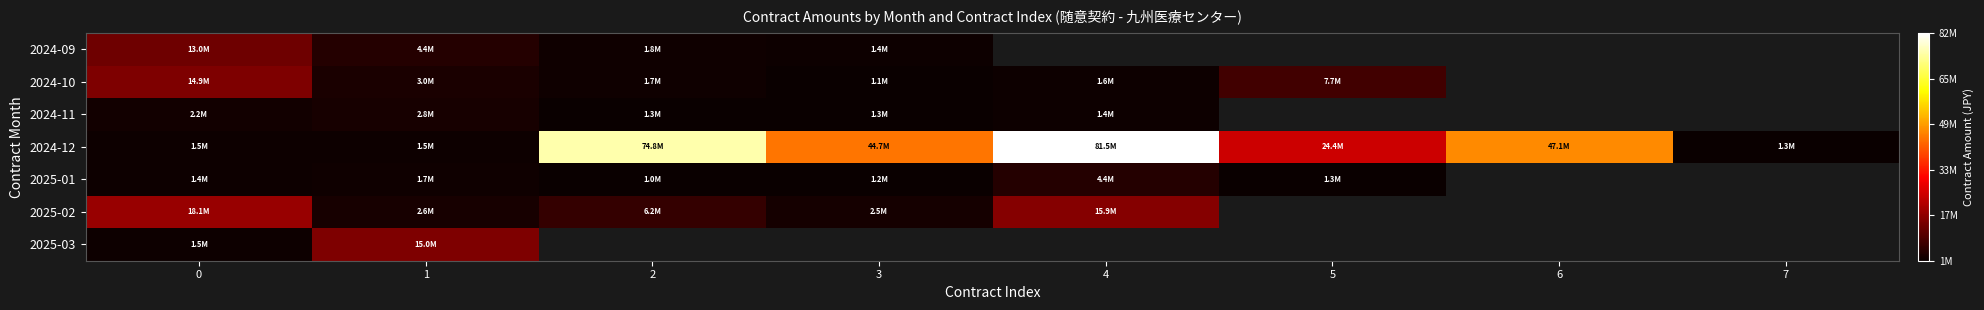

The value of 2025-01 at 0 is 656189.1. True or false?

False